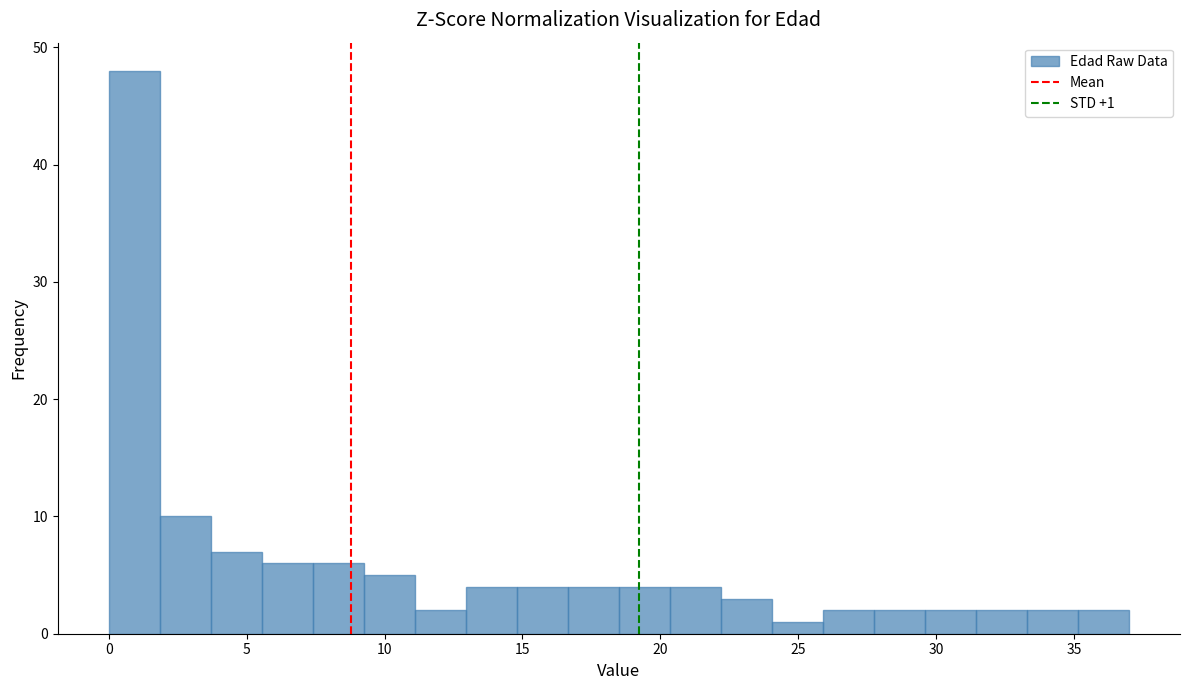

Around what value on the x-axis is the tallest bar? Give the approximate position of its centre, as read against the axis.

1.0